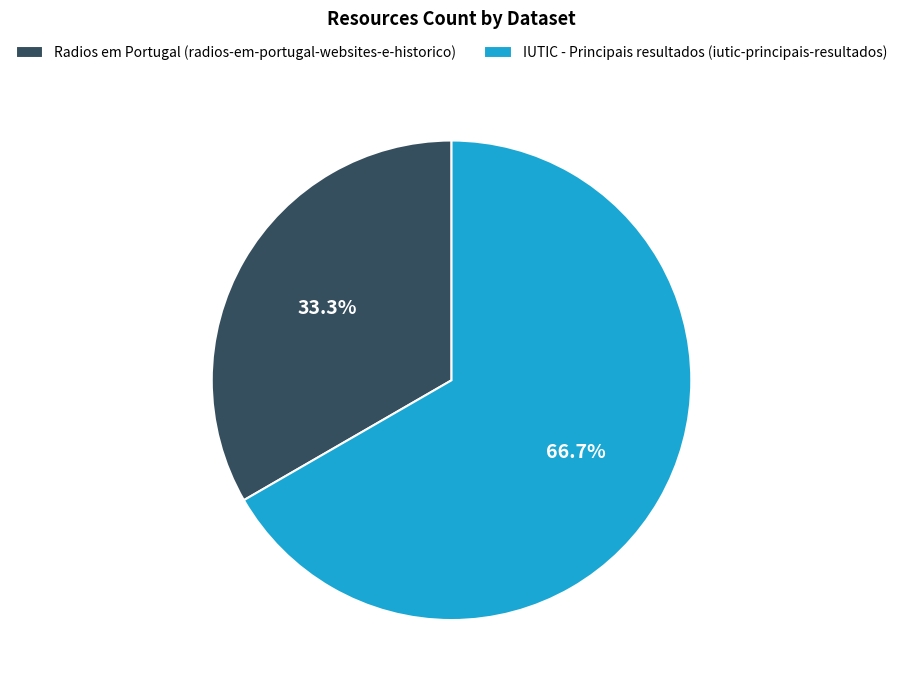

To the nearest percent, what is the difference between the IUTIC - Principais resultados (iutic-principais-resultados) and Radios em Portugal (radios-em-portugal-websites-e-historico) slice percentages?

33%